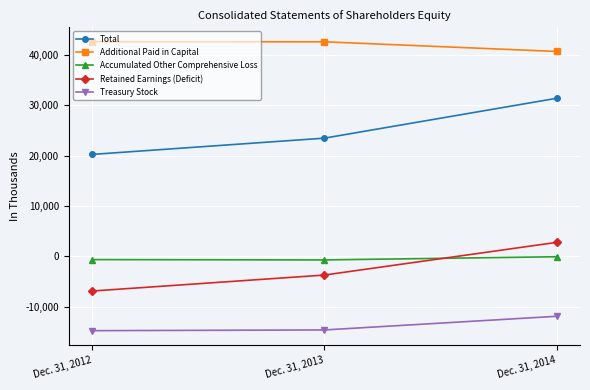

What is the difference between the highest and lowest values at Dec. 31, 2013?

57243